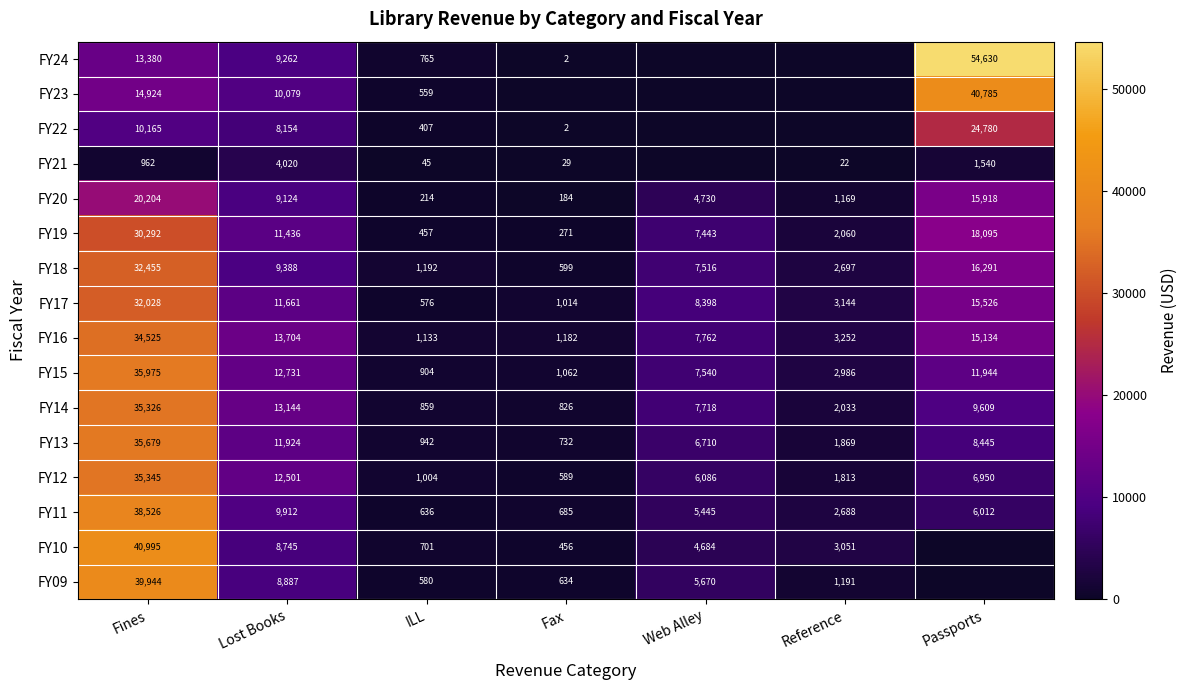

What is the sum of the FY16 values at Fax and Web Alley?

8944